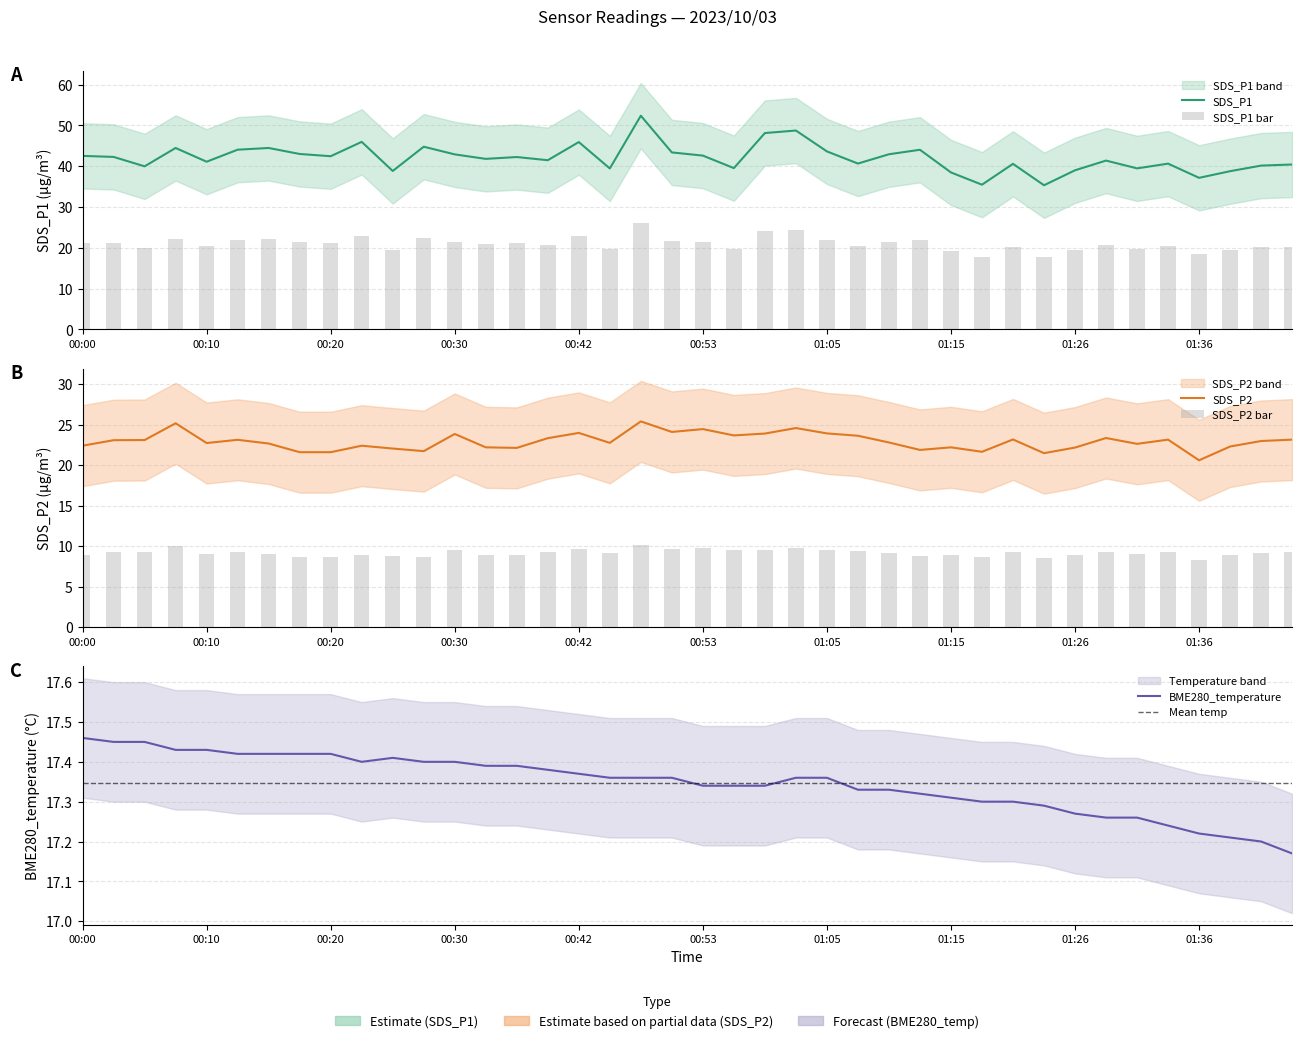

What are all the series names shown in the legend?

BME280_temperature, SDS_P1, SDS_P2